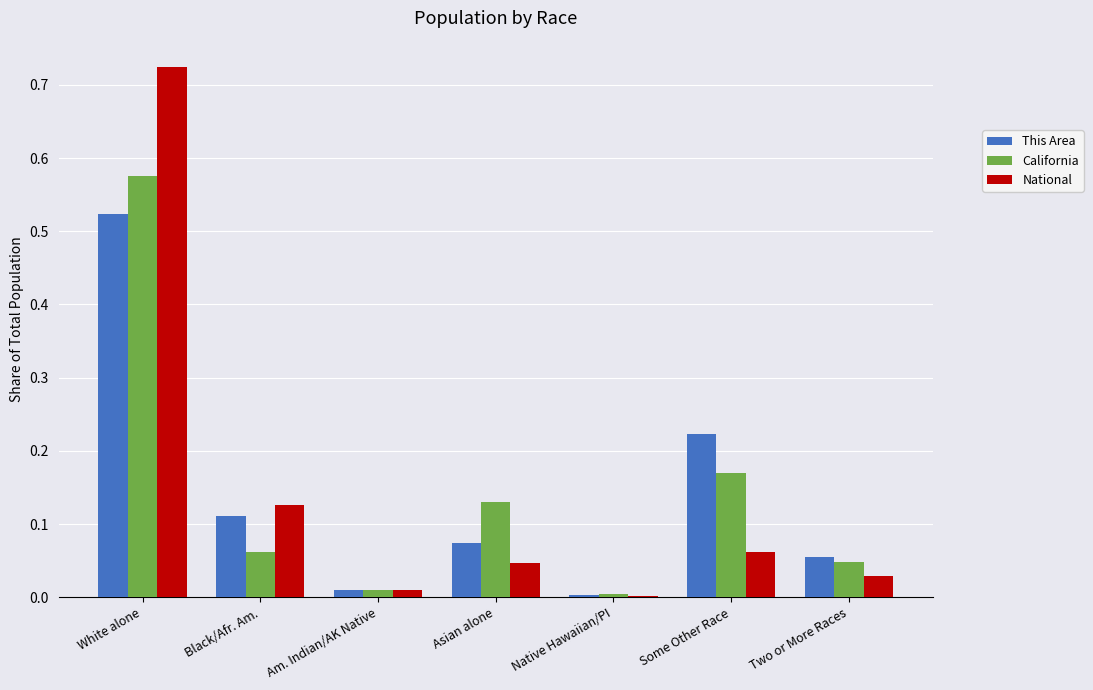

Which series changed the most between White alone and Am. Indian/AK Native?

National